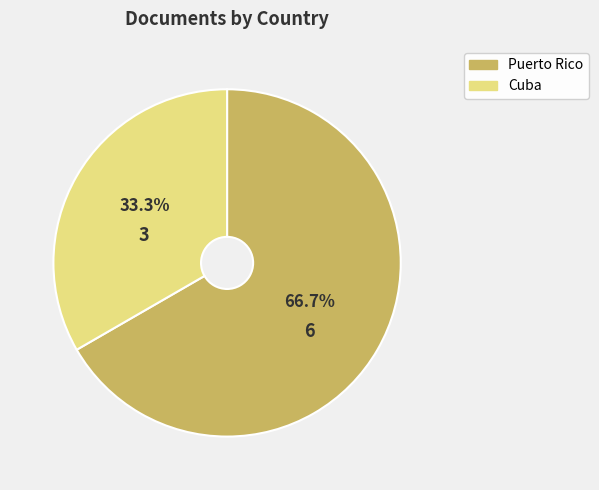

To the nearest percent, what is the difference between the Cuba and Puerto Rico slice percentages?

33%